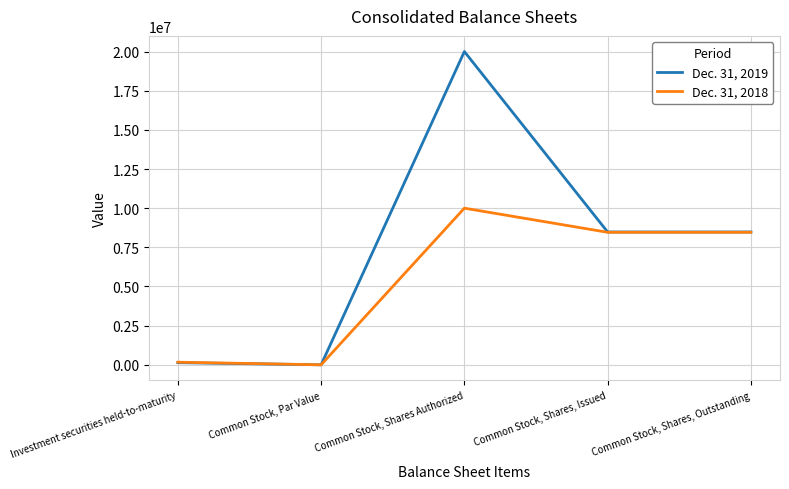

What are all the series names shown in the legend?

Dec. 31, 2019, Dec. 31, 2018